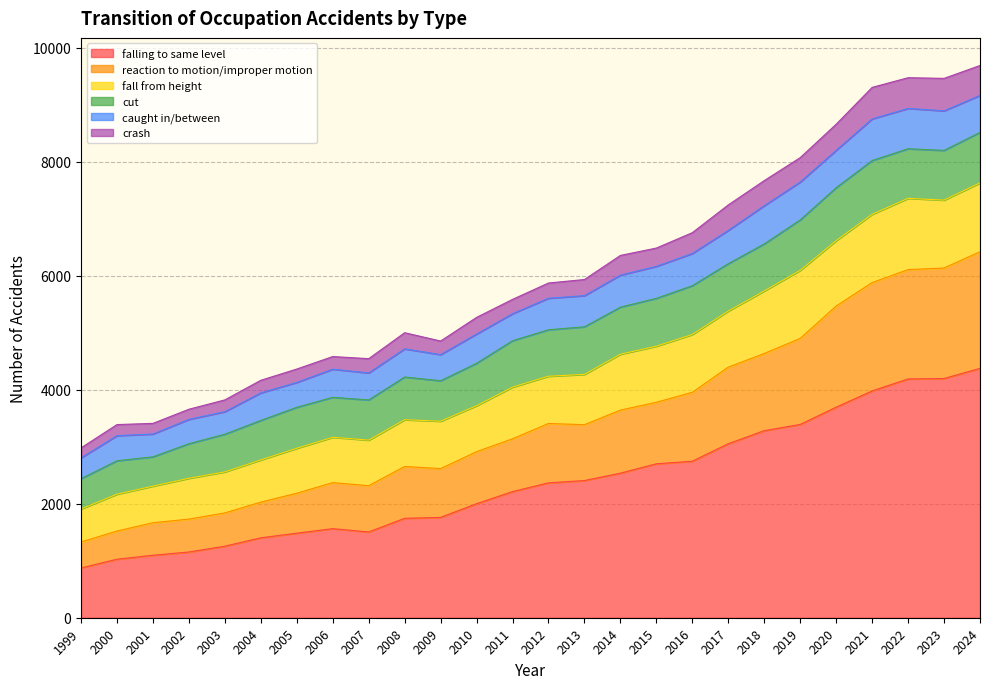

True or false: falling to same level has a value of 851 at 2022.

False